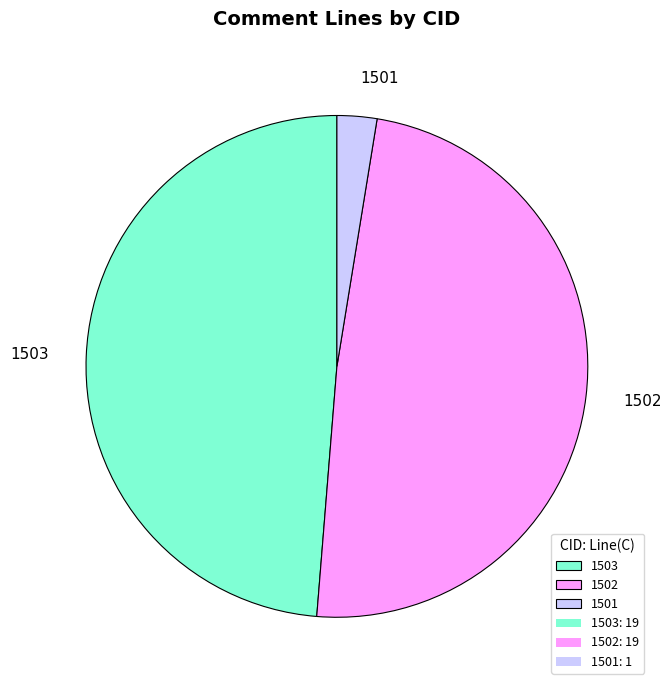

Count the number of slices in the pie.

3